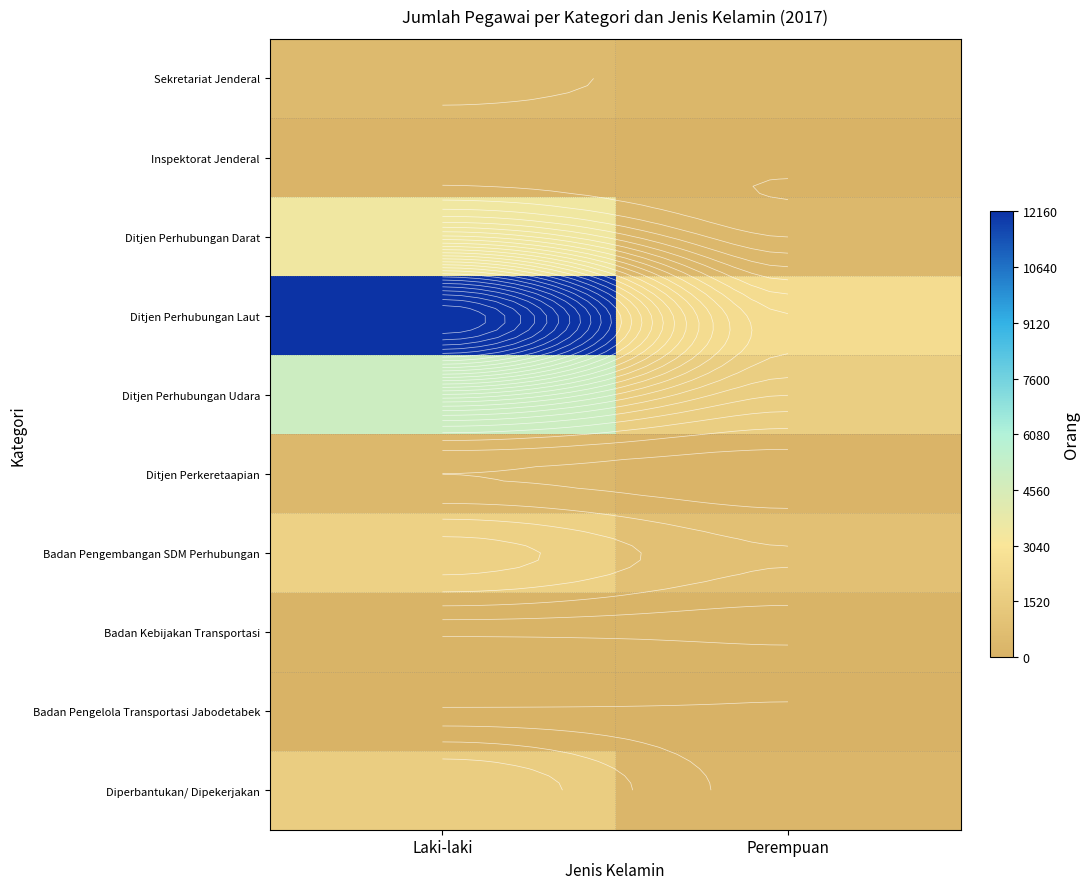

The Badan Pengelola Transportasi Jabodetabek series shows 33 at Perempuan. True or false?

True